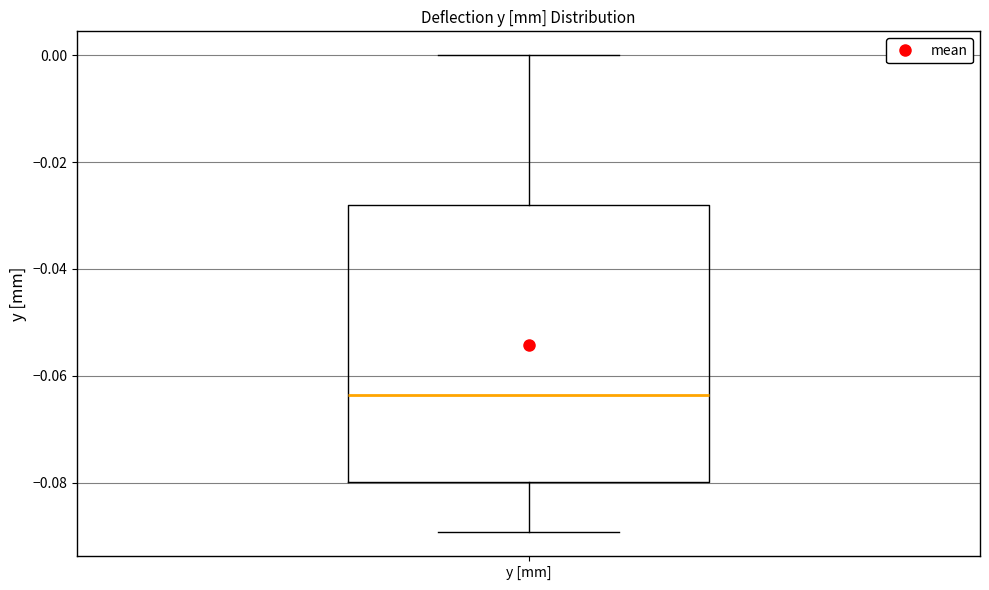

Transcribe this box plot: give where the median line is, the range the box spans, and where the two whiskers end, as read against the y-axis. The values are not printed on the chart, so give them approximately, as read against the axis.

median -0.064, box -0.080 to -0.028, whiskers -0.090 to 0.000